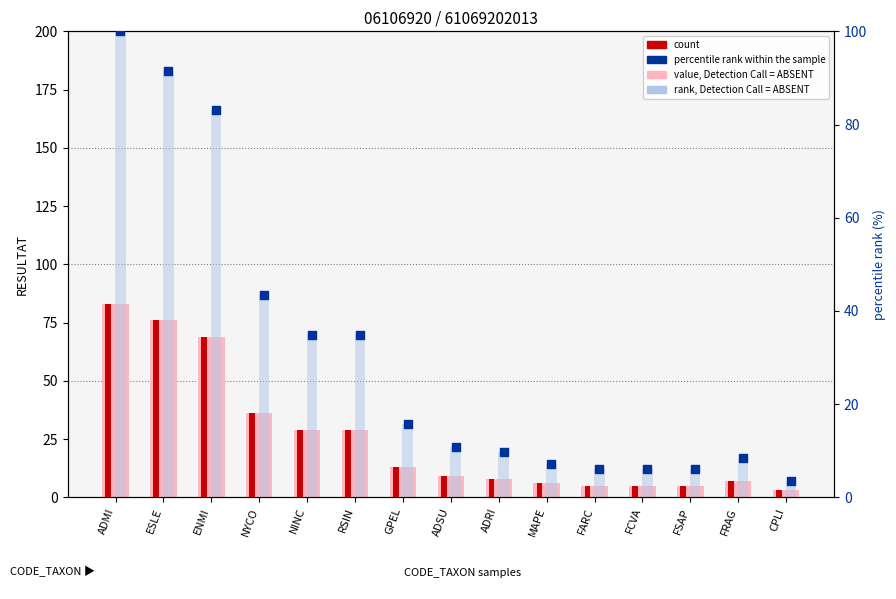

At how many categories does at least one series exceed 95?

1